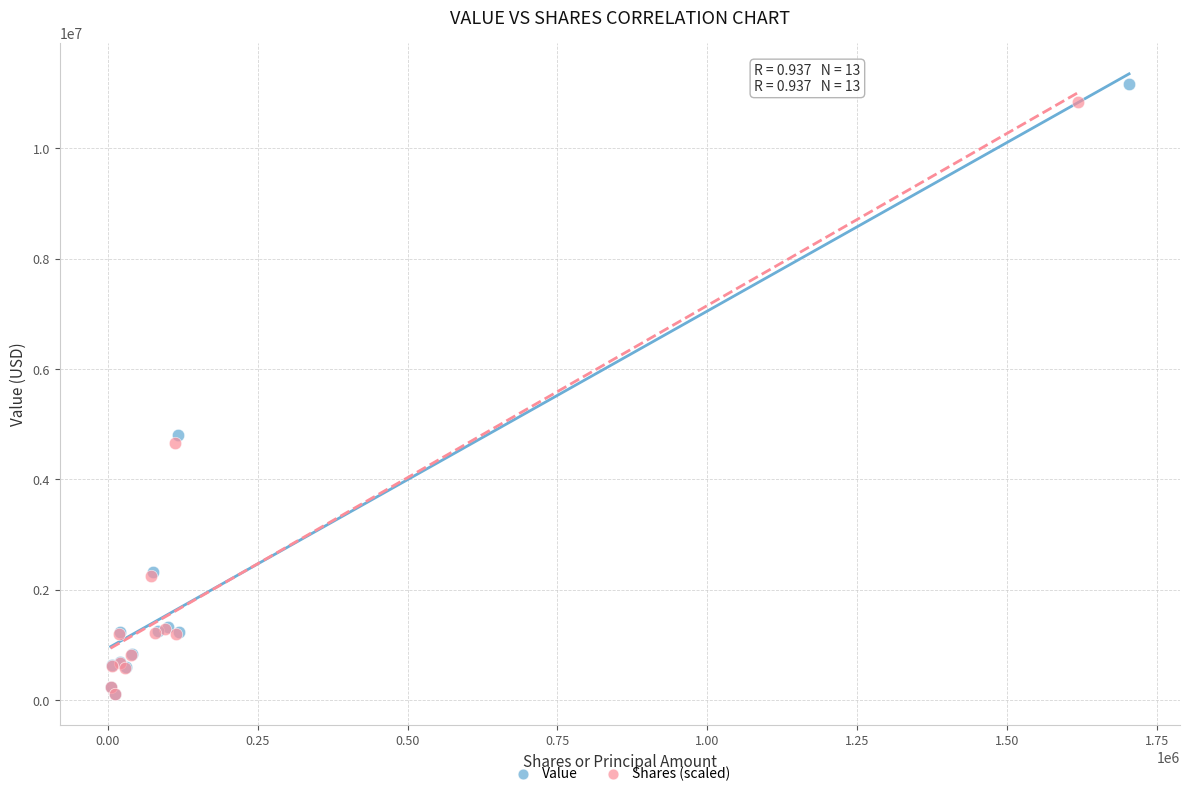

Which series has the largest Y range (max minus min)?

Value